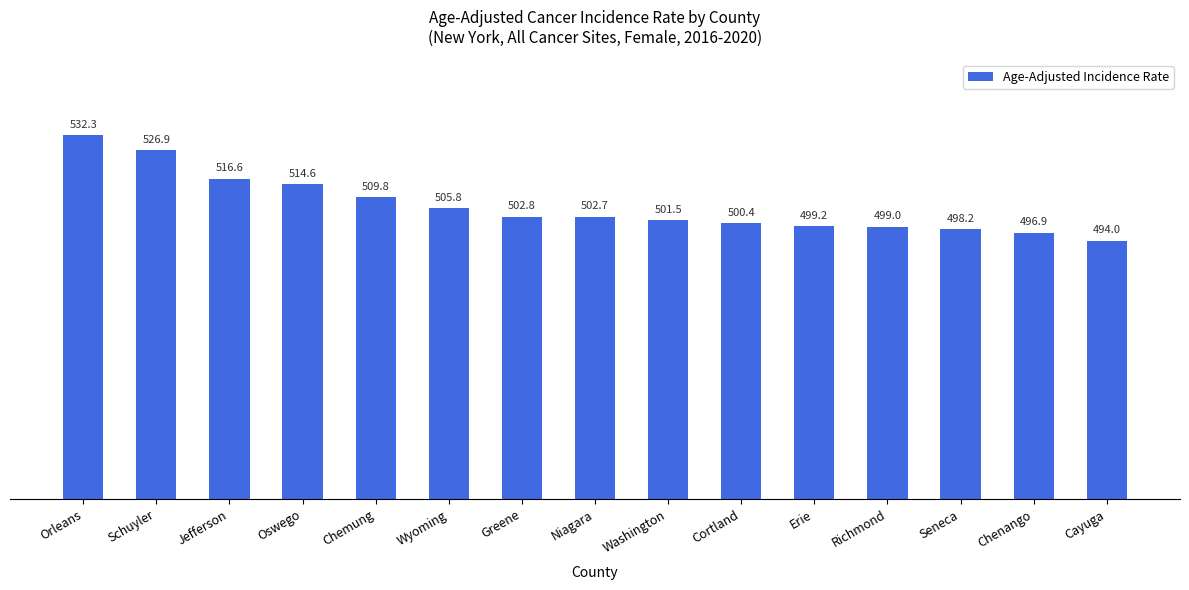

Read the value at Orleans.

532.3